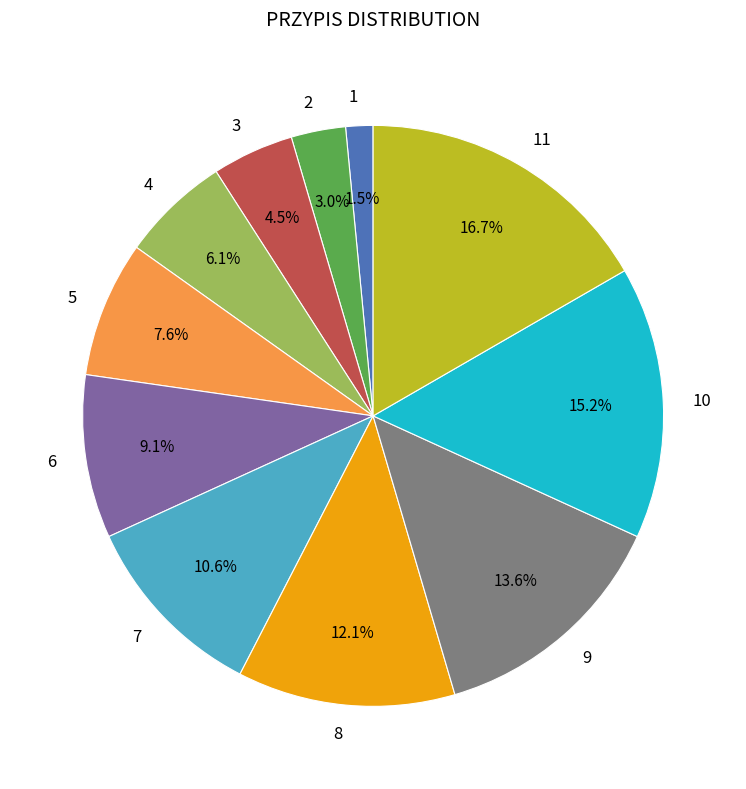

Is there any slice that represents more than half of the pie?

No